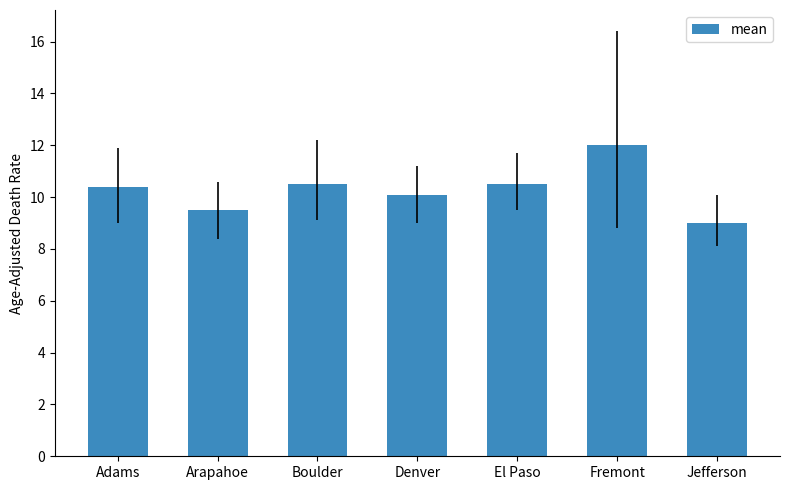

Which has a higher value, El Paso or Arapahoe?

El Paso